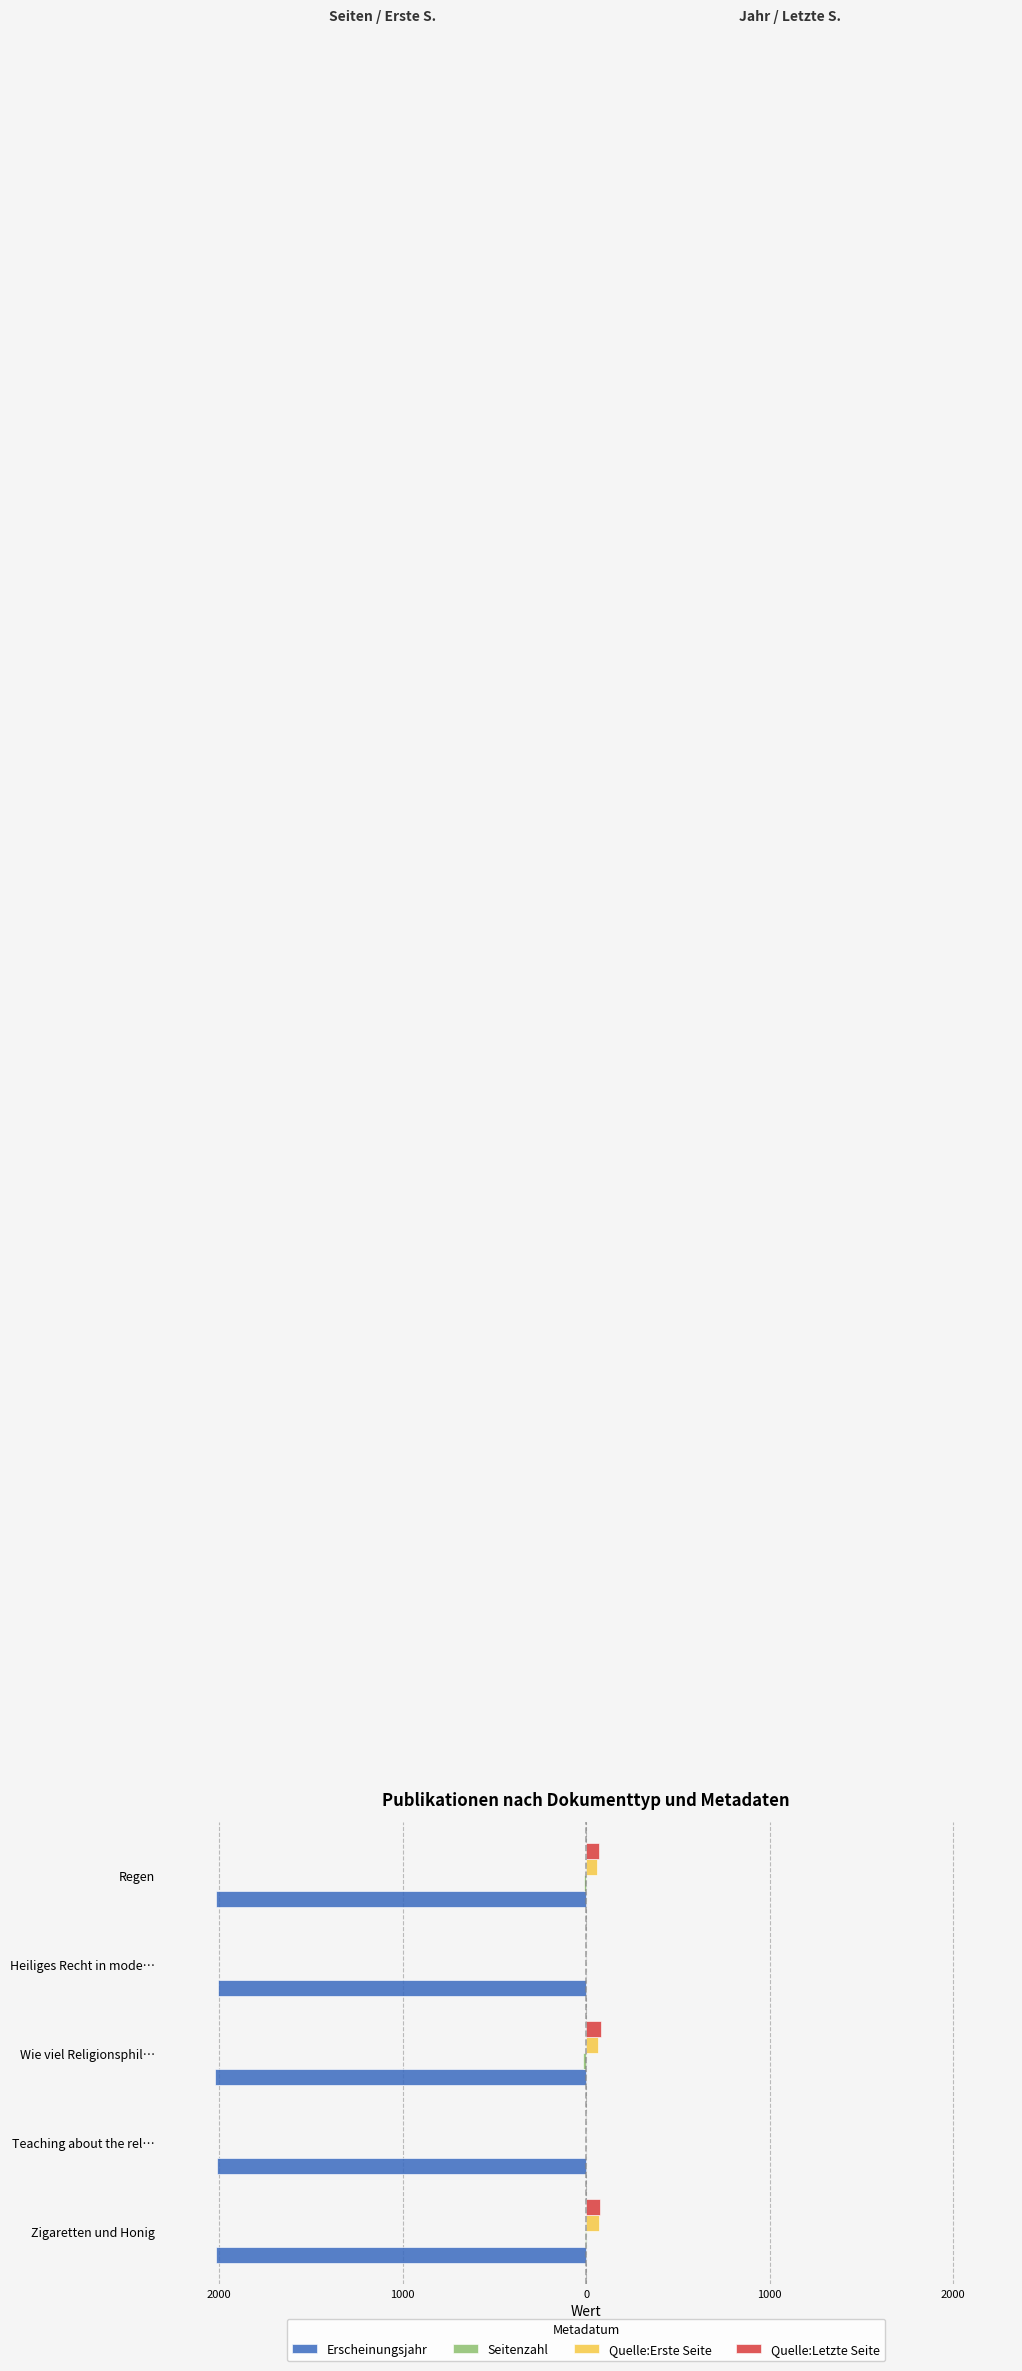

Does the chart contain any negative values?

Yes